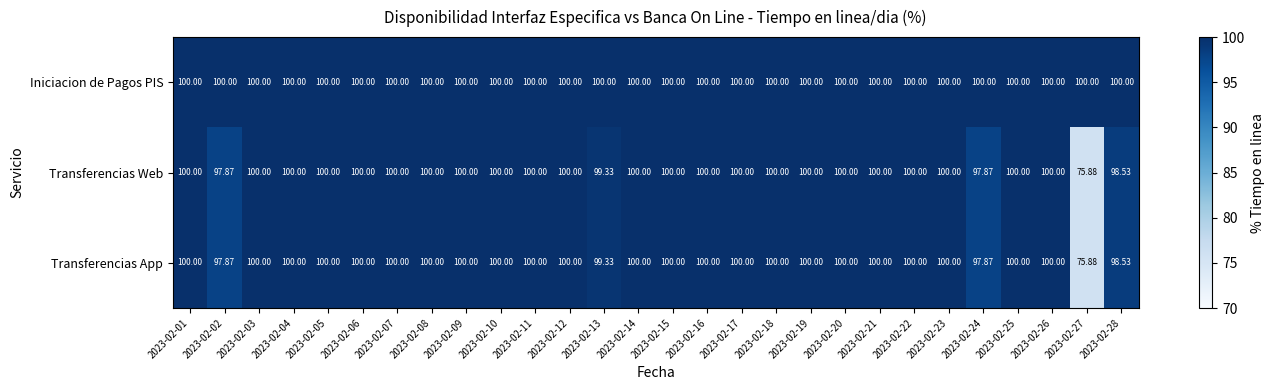

Which series has the largest total across all categories?

Iniciacion de Pagos PIS